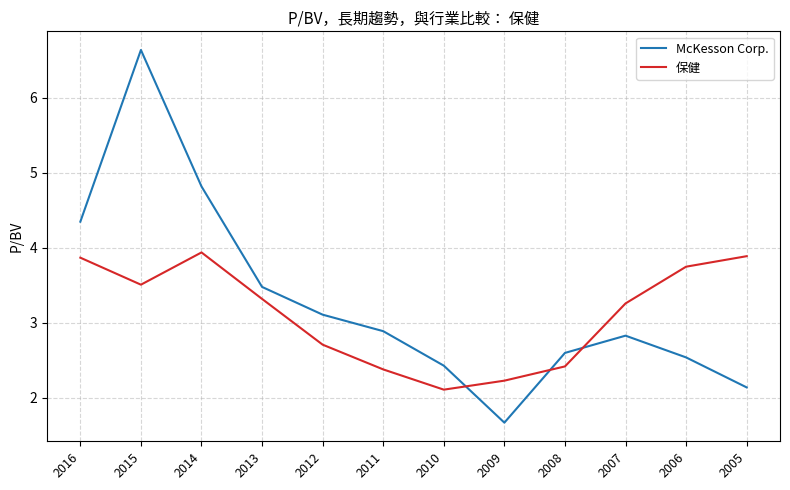

Where is McKesson Corp. nearest to the value 4?

2016